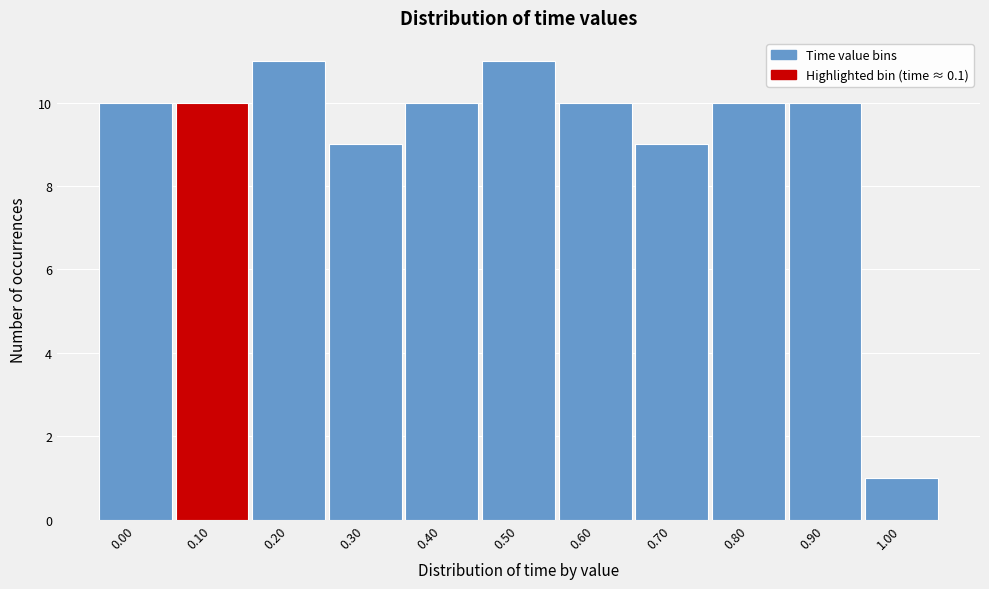

Reading left to right, extract all data points from this chart.

0.00=10	0.10=10	0.20=11	0.30=9	0.40=10	0.50=11	0.60=10	0.70=9	0.80=10	0.90=10	1.00=1